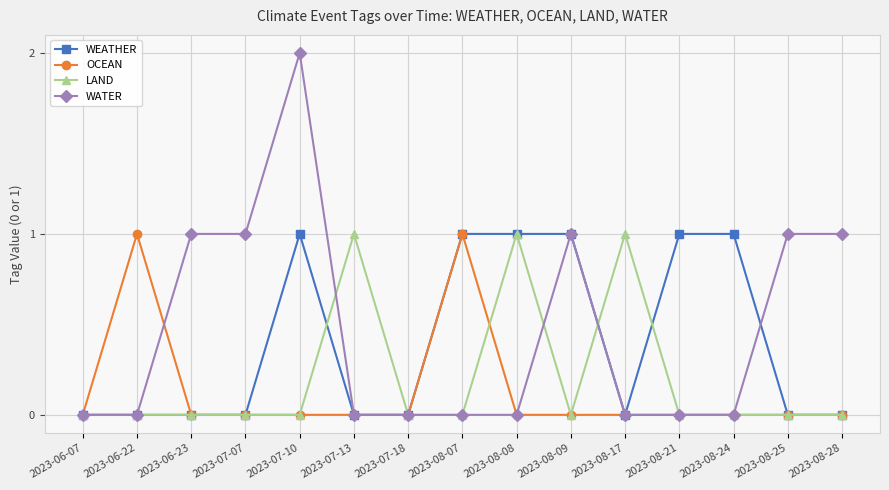

At which category does the chart reach its peak across all series?

2023-07-10